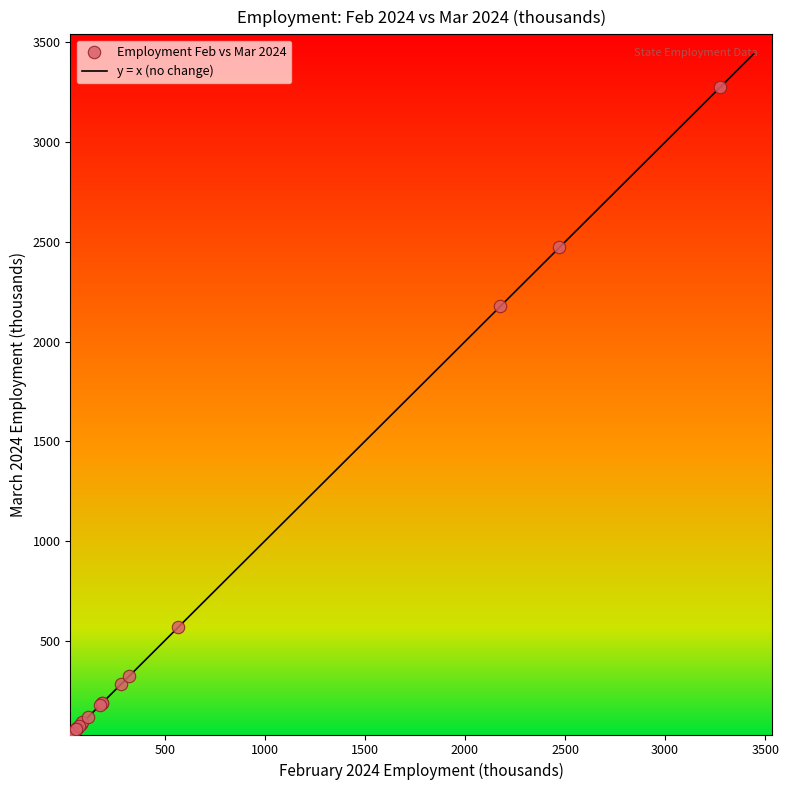

What Y value in the scatter plot is closest to 1656?

2180.7